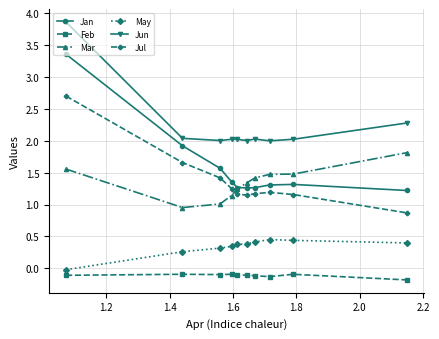

Which series has the largest range (max minus min)?

Jan